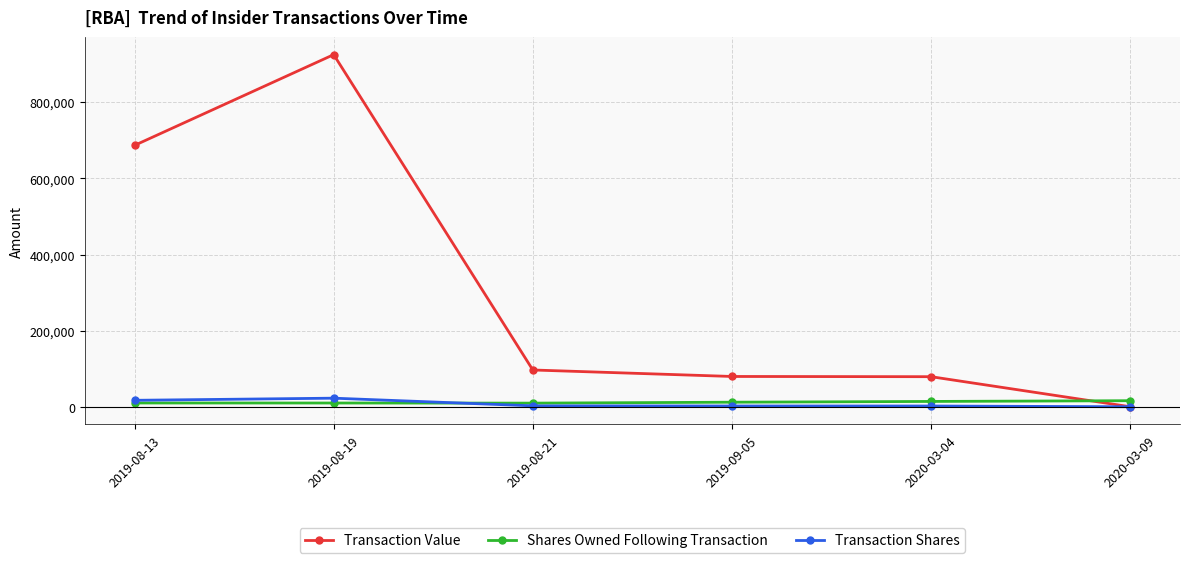

Where is Transaction Value nearest to the value 462621?

2019-08-13